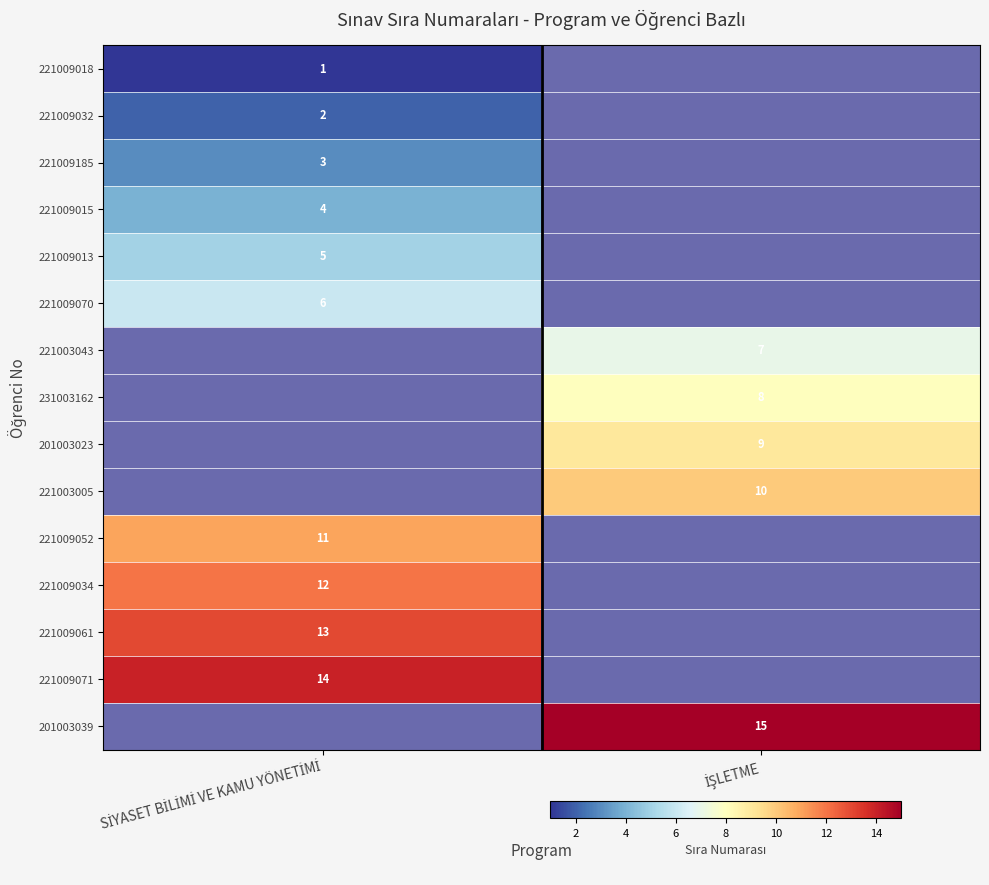

Is the value of 221003005 at İŞLETME greater than the value of 221009032 at SİYASET BİLİMİ VE KAMU YÖNETİMİ?

Yes